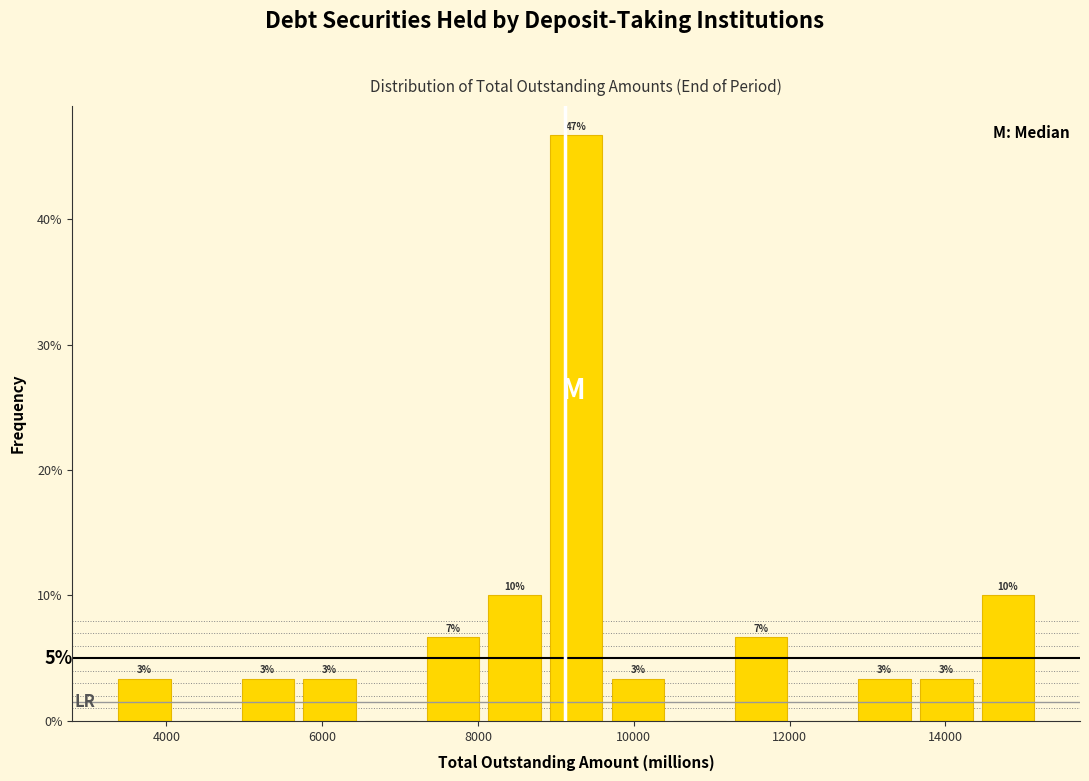

Around what value on the x-axis is the tallest bar? Give the approximate position of its centre, as read against the axis.

9200